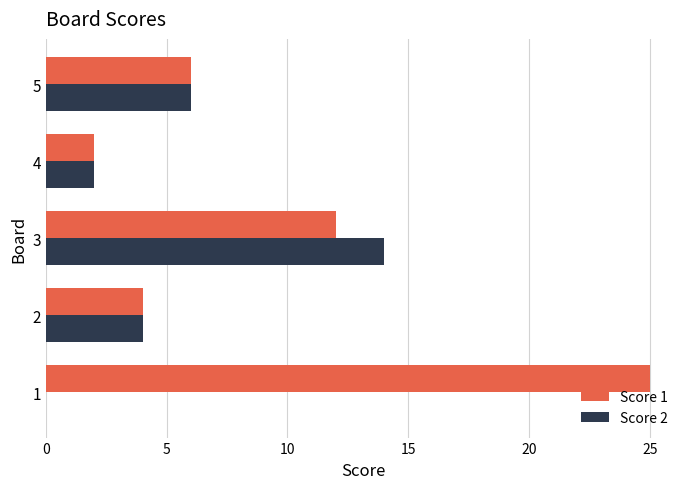

How many distinct data groups are displayed?

2